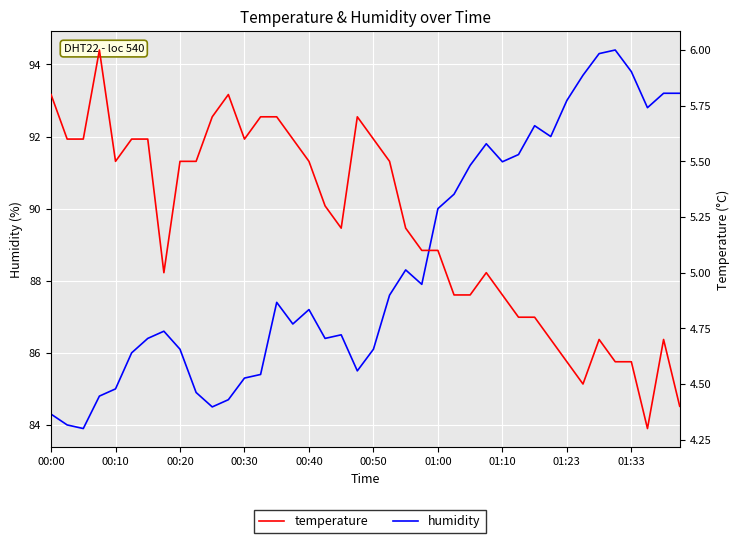

What is the difference between the highest and lowest values at 18?

81.3